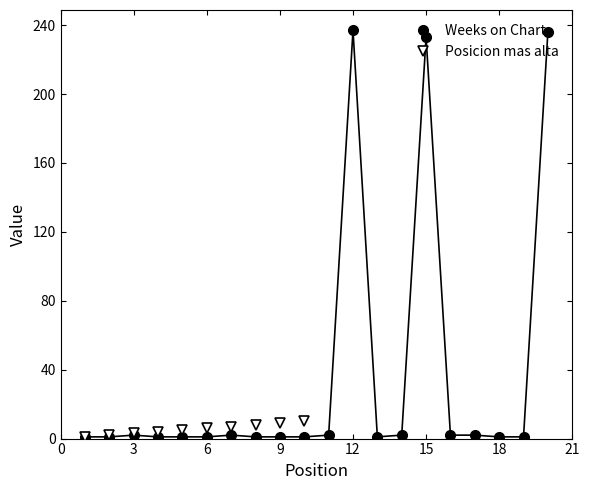

Between 14 and 6, which is larger?

14